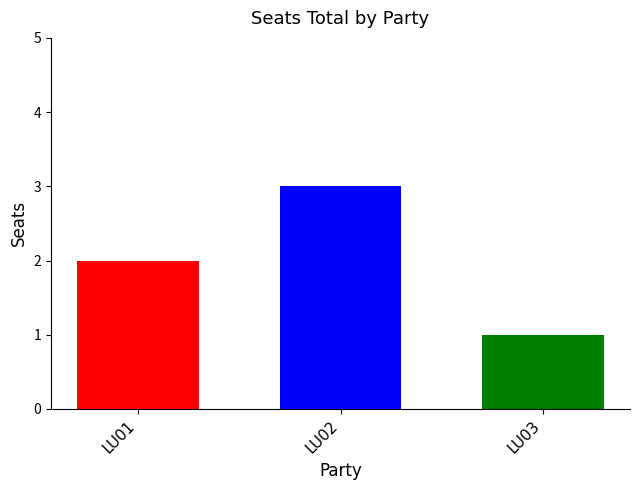

What is the greatest value displayed?

3